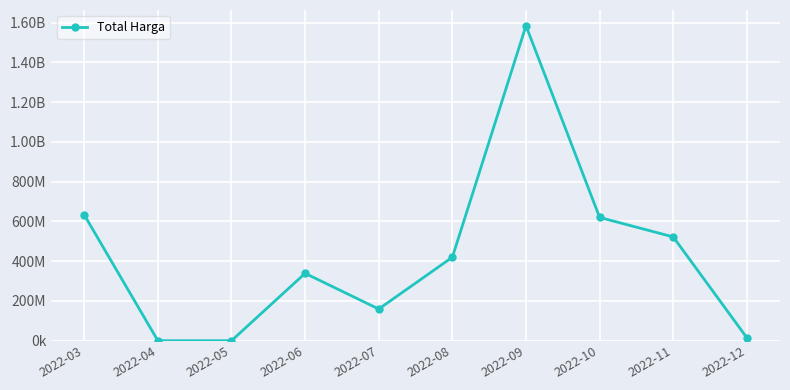

The value at 2022-11 is 239153861. True or false?

False